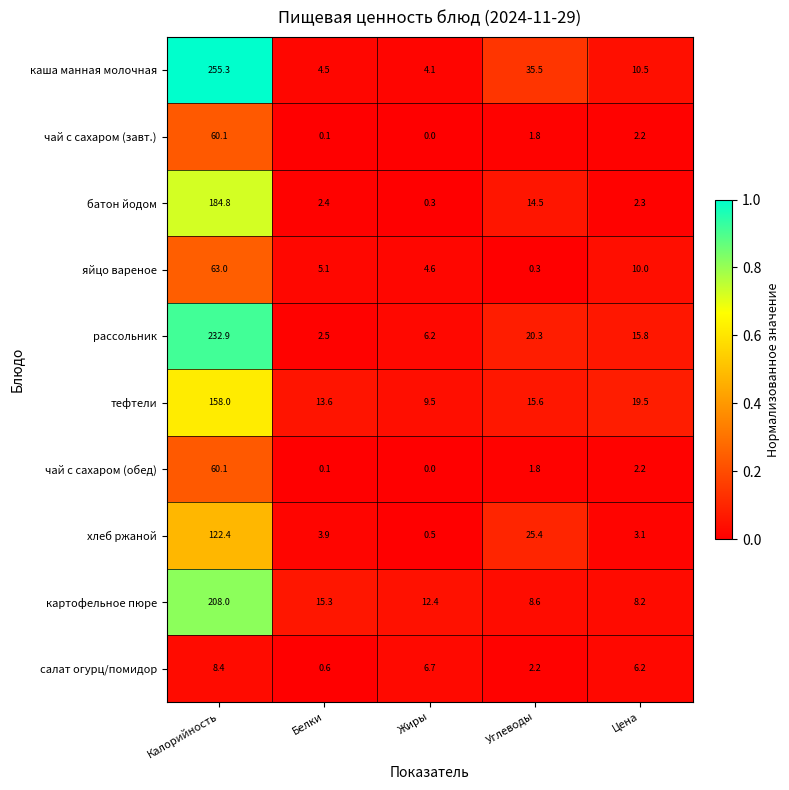

At which category does the chart reach its minimum across all series?

Жиры